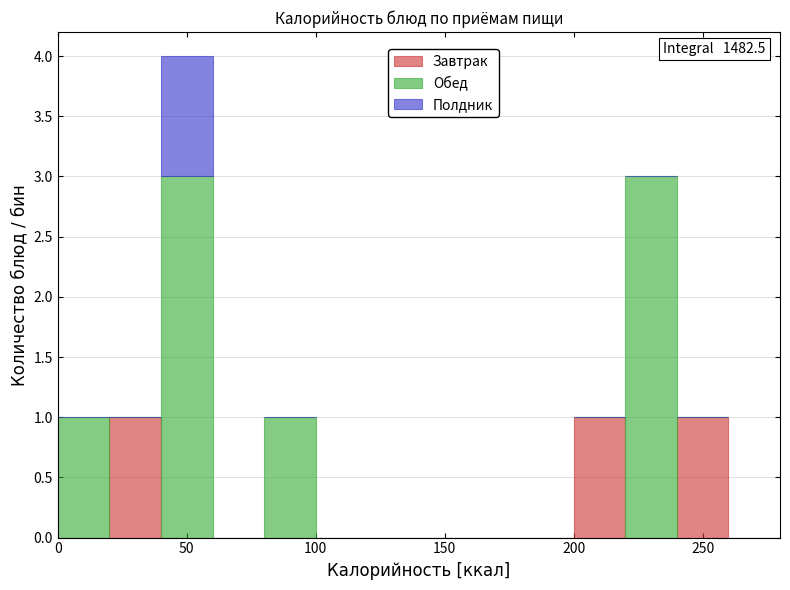

Which range on the x-axis has the tallest stacked bar (by total height)?

40 to 60